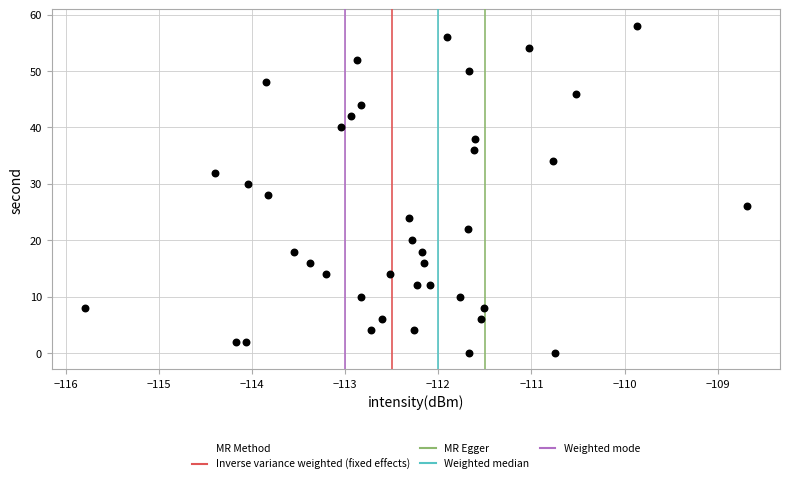

What is the range of Y values (max minus min)?

58